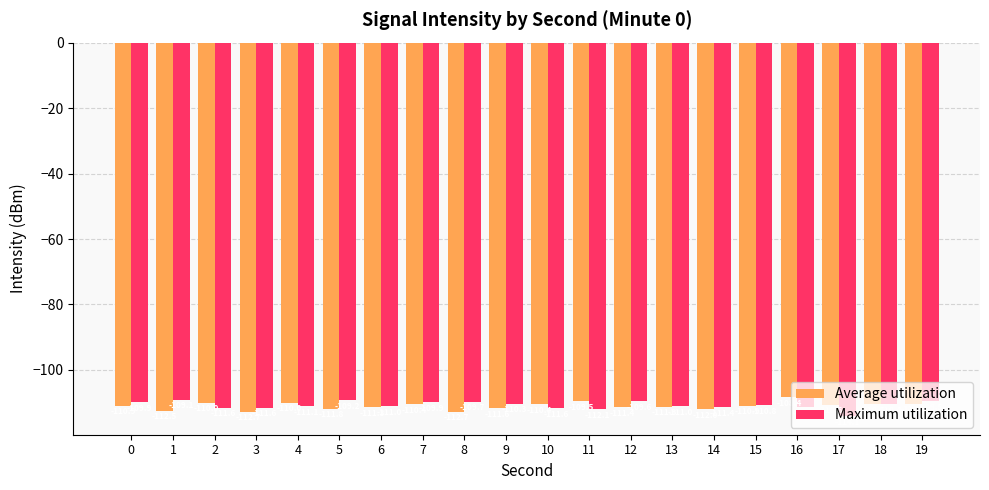

What is the difference between the maximum and second lowest values in the Maximum utilization series?

2.9